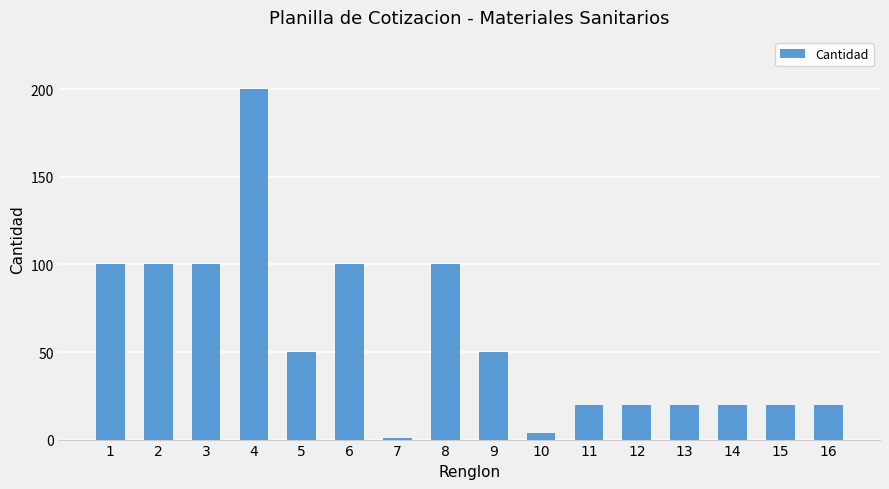

Is it true that the value at 6 is 150?

False